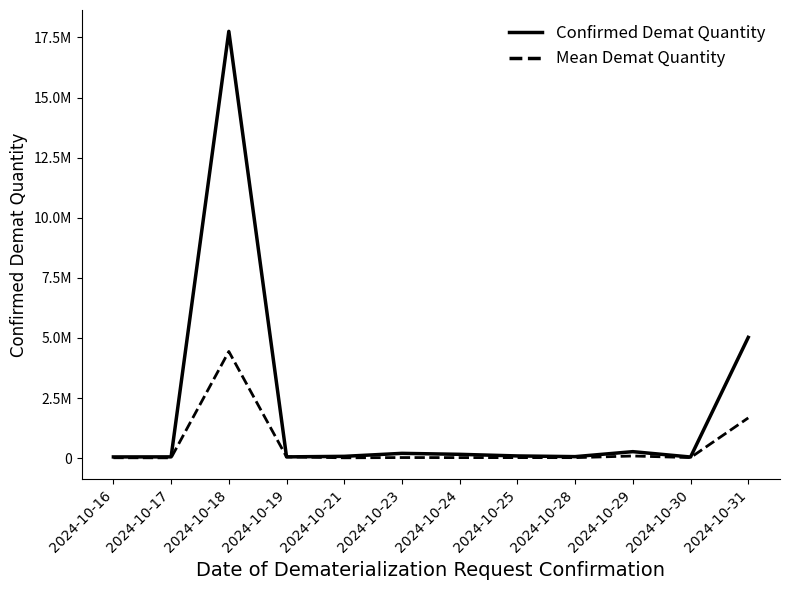

How many interior local valleys does the Confirmed Demat Quantity series have?

3